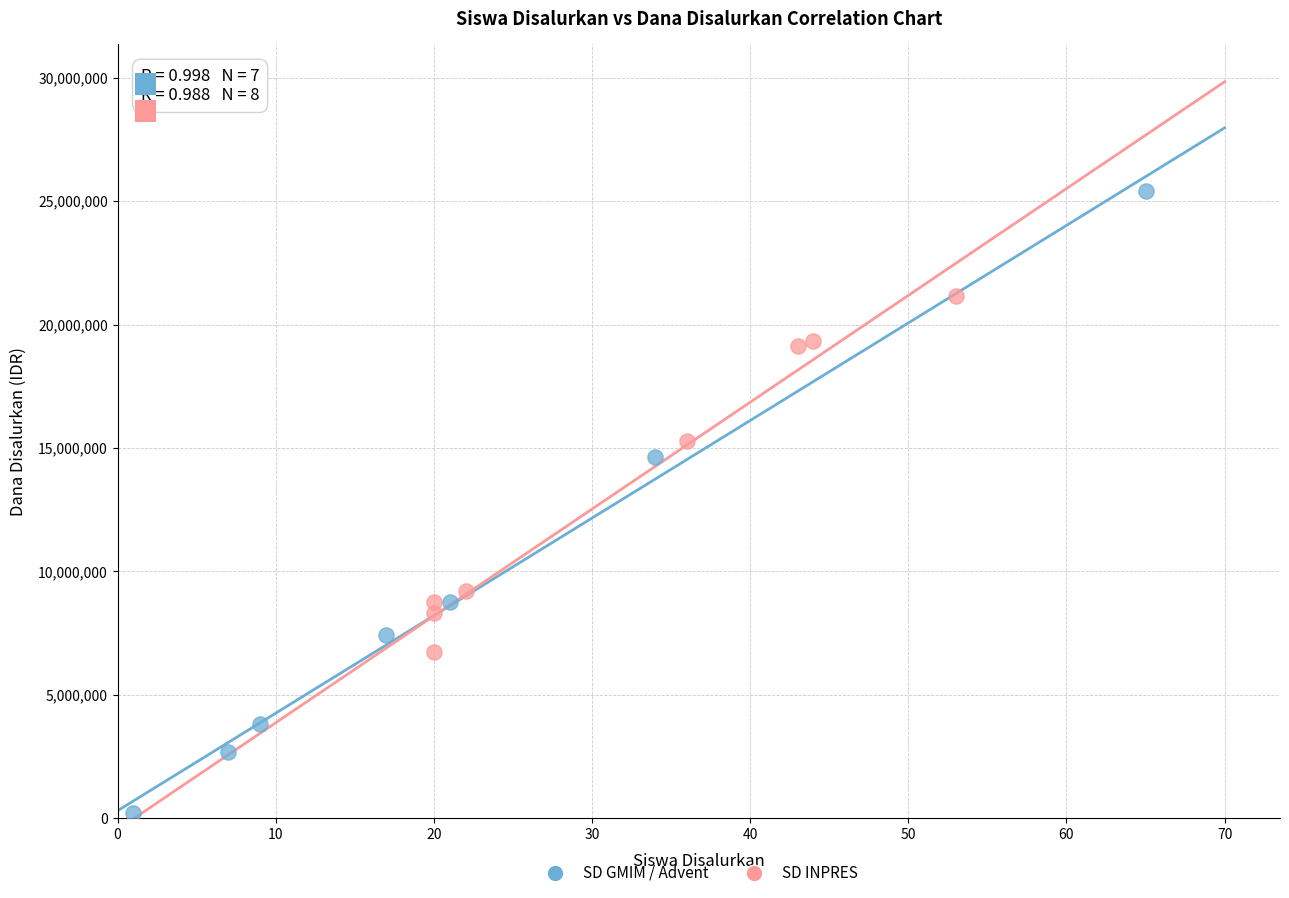

Which series has the largest Y range (max minus min)?

SD GMIM / Advent